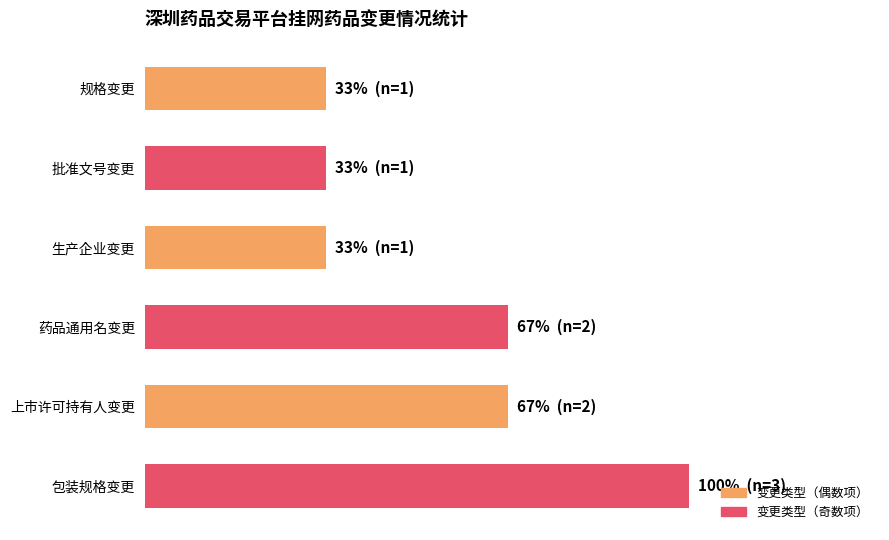

Are the bars horizontal?

Yes